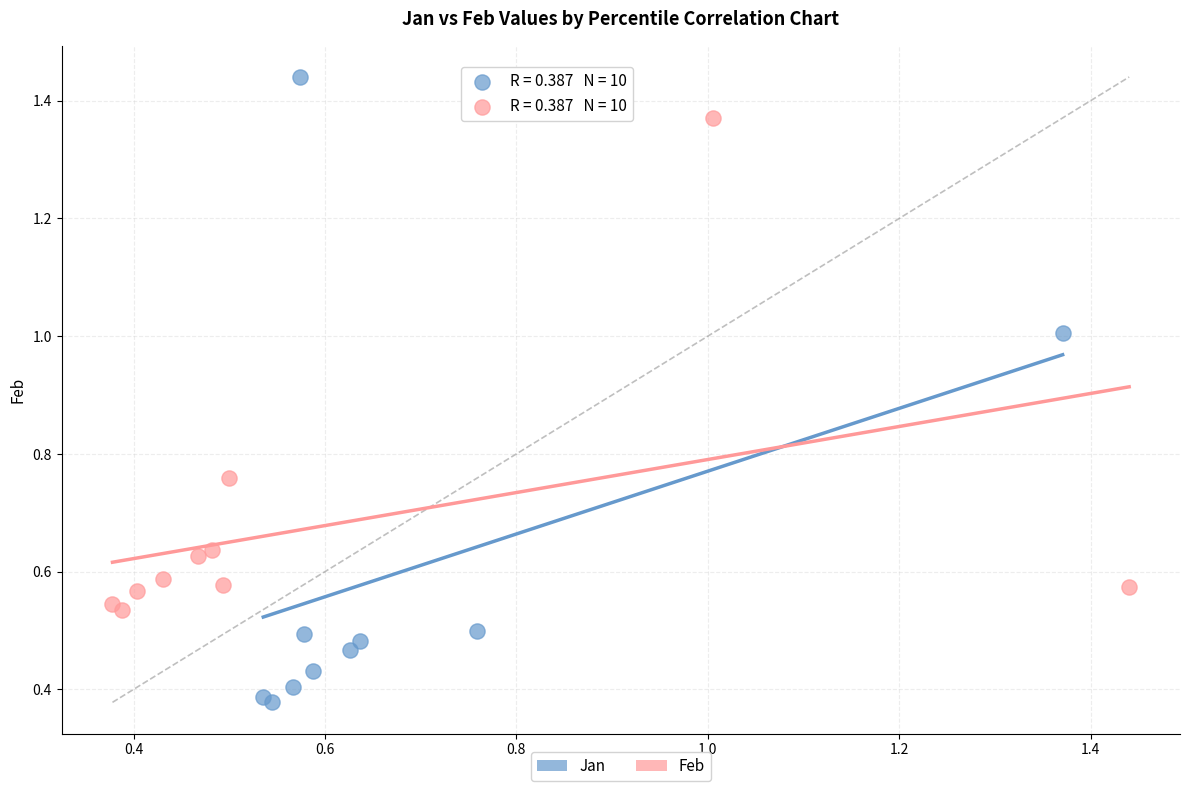

What are all the series names shown in the legend?

Jan, Feb